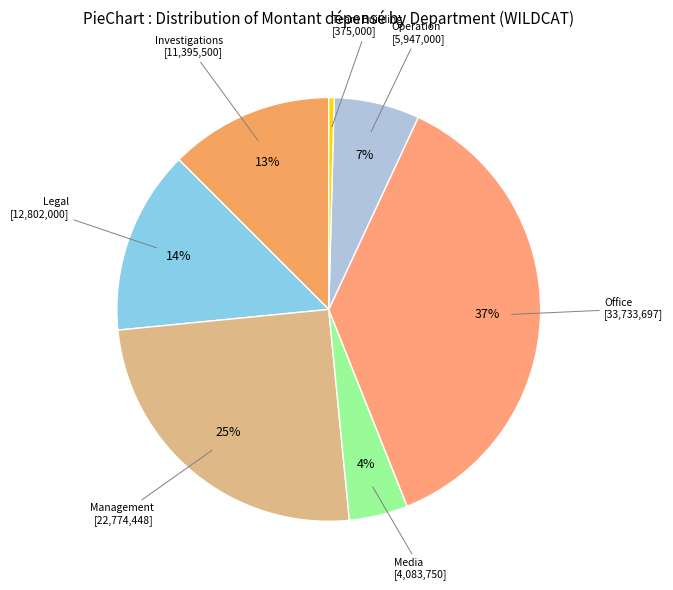

True or false: Operation accounts for 1% of the total.

False